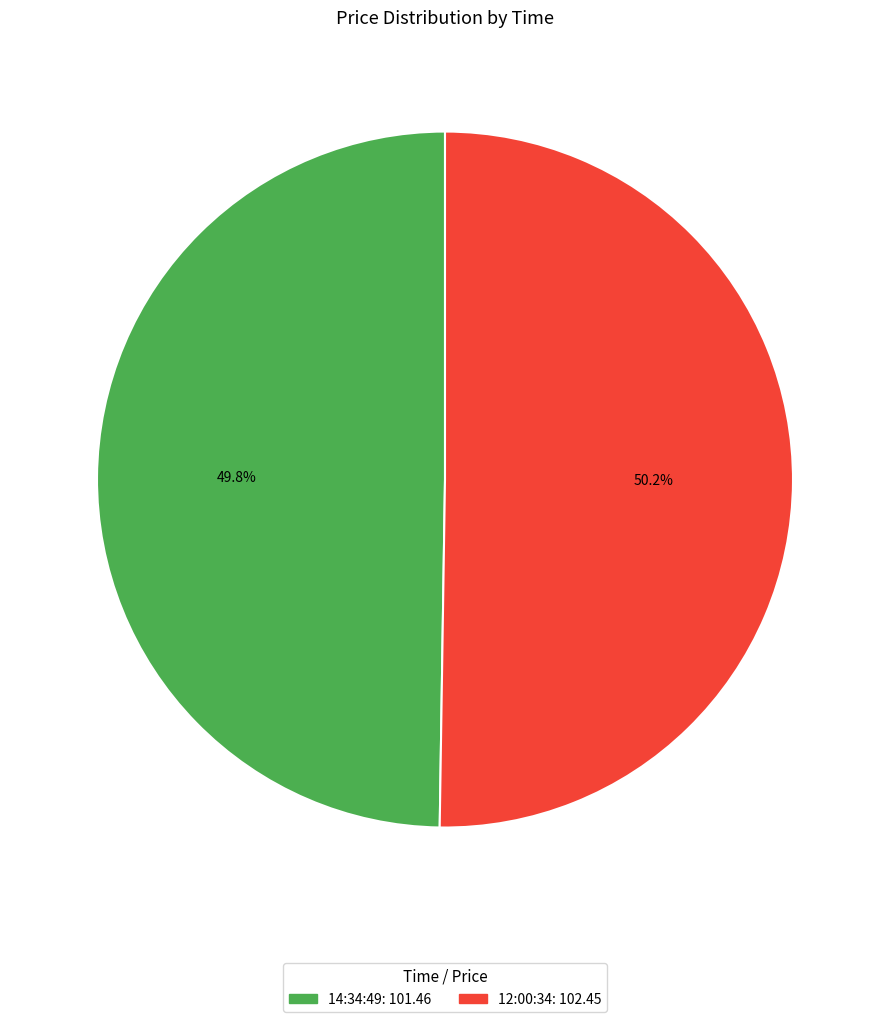

To the nearest percent, what is the combined percentage of 12:00:34 and 14:34:49?

100%